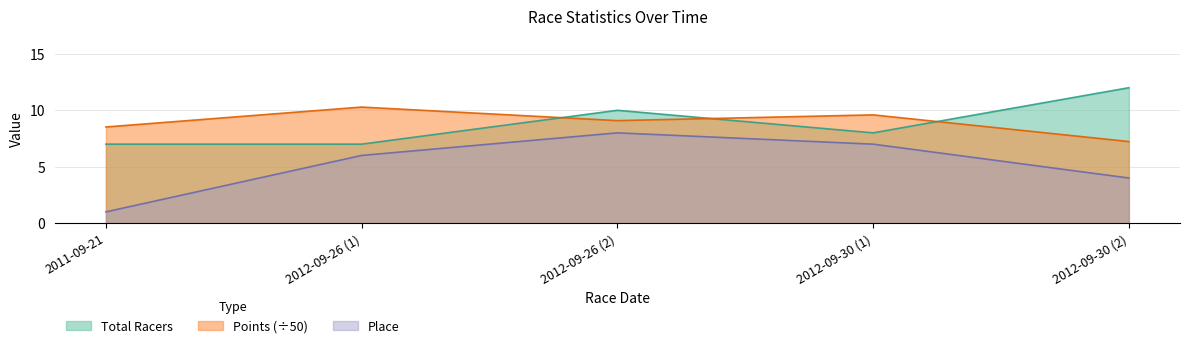

At how many categories does at least one series exceed 10?

2